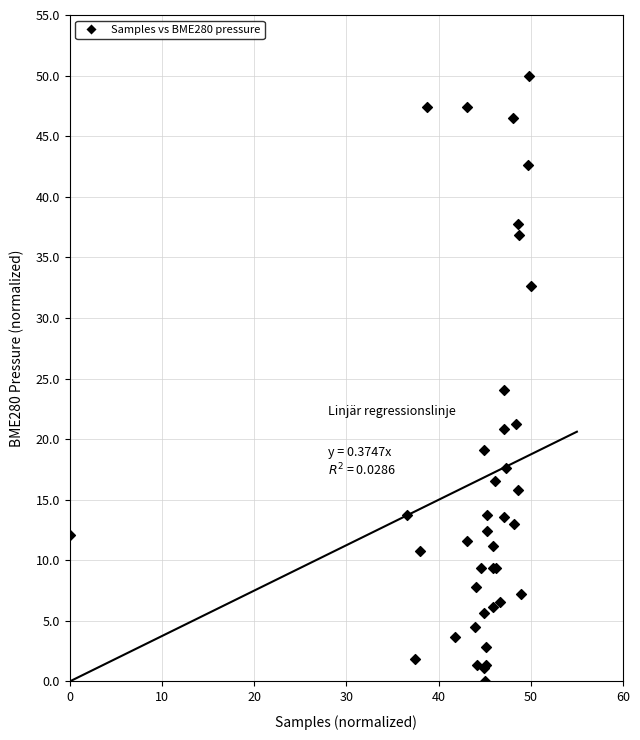

What Y value in the scatter plot is closest to 25?

24.0